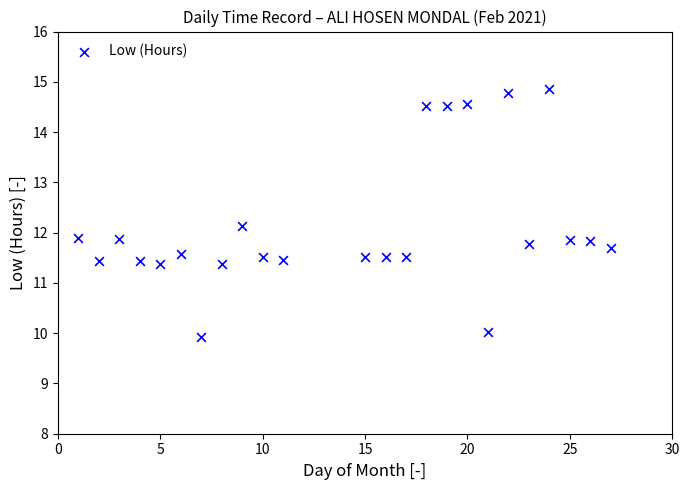

What is the range of X values (max minus min)?

26.0